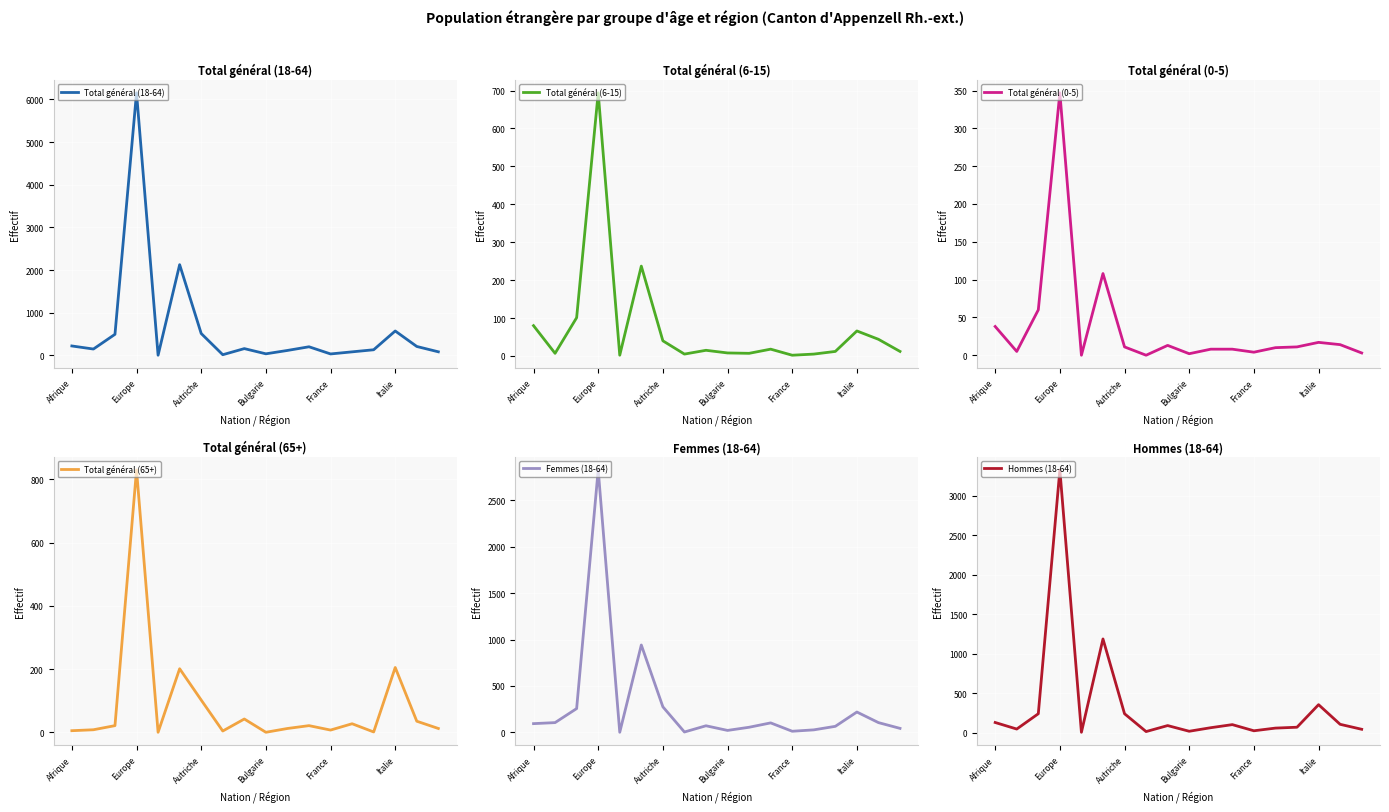

The Total général (0-5) series shows 8 at 10. True or false?

True